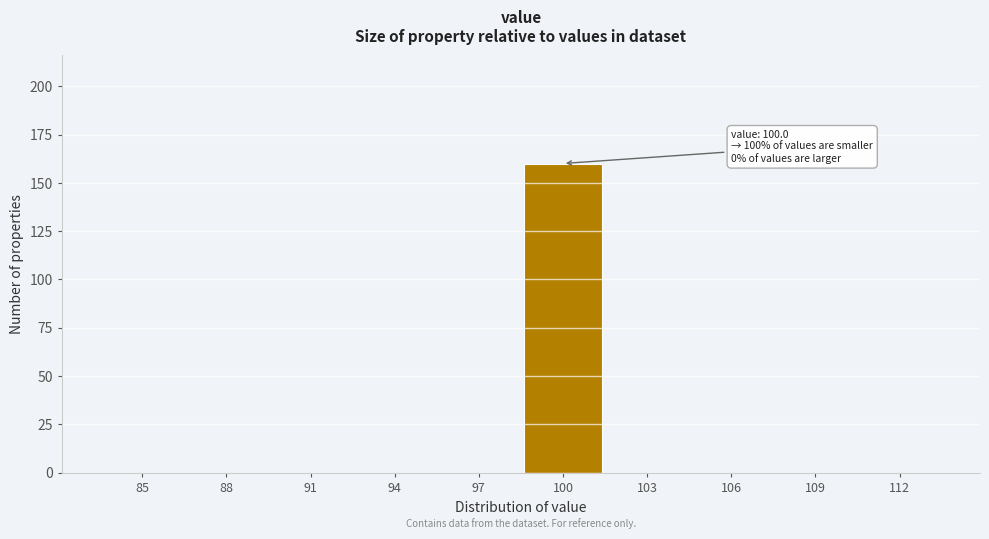

Reading left to right, list all the values displayed in this chart.

85=0	88=0	91=0	94=0	97=0	100=160	103=0	106=0	109=0	112=0